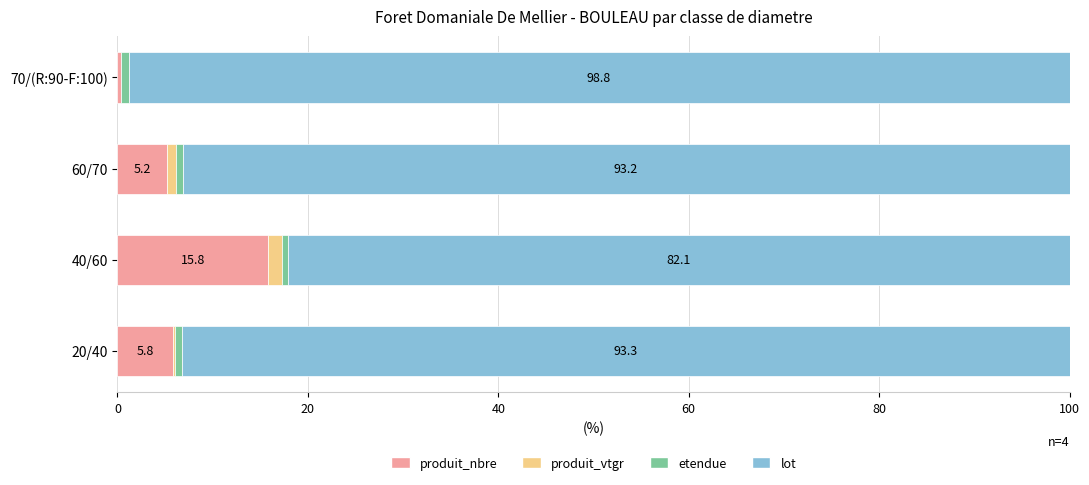

What is the maximum value for produit_nbre?

15.8